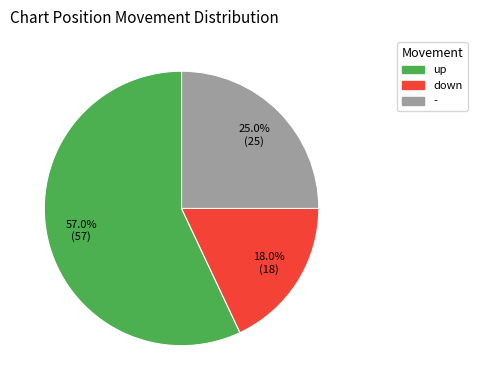

To the nearest percent, what portion does down represent?

18%